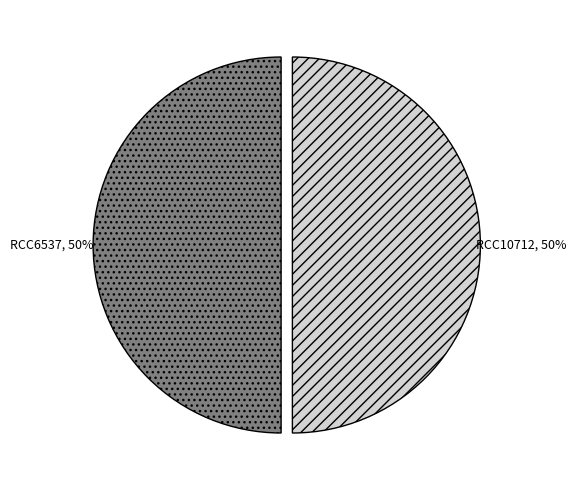

Approximately how many times larger is the value at RCC10712 compared to RCC6537?

1.0